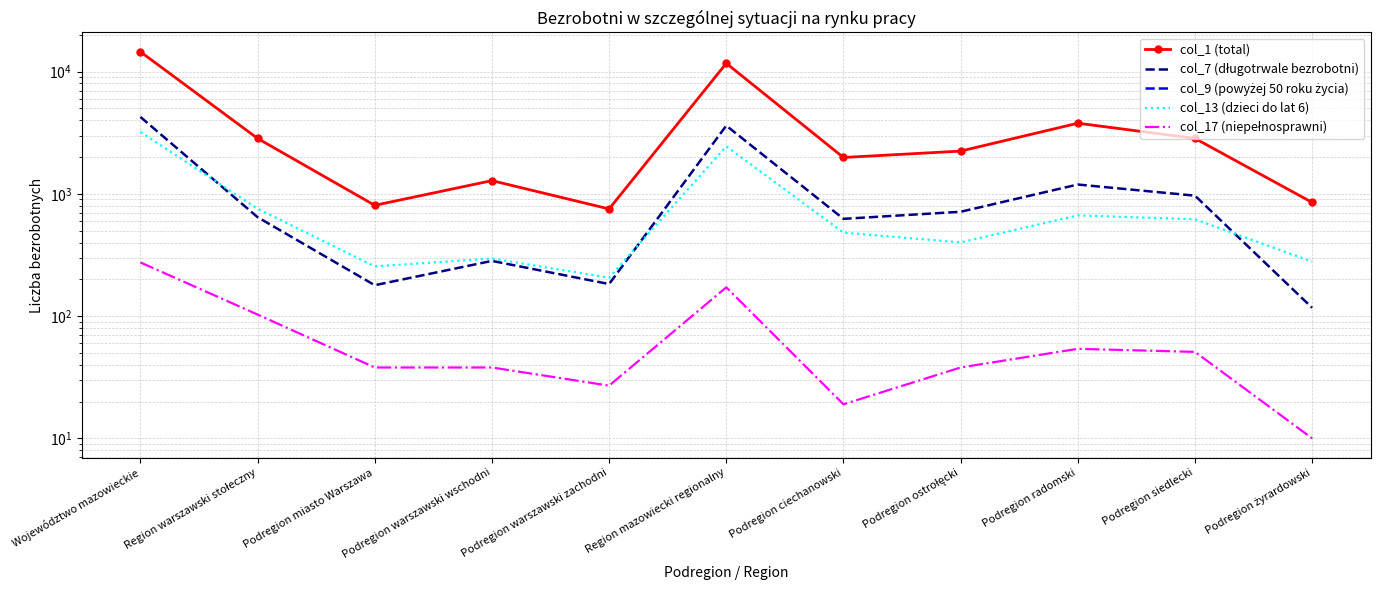

Rank the series by their maximum value, from lowest to highest.

col_9 (powyżej 50 roku życia), col_17 (niepełnosprawni), col_13 (dzieci do lat 6), col_7 (długotrwale bezrobotni), col_1 (total)